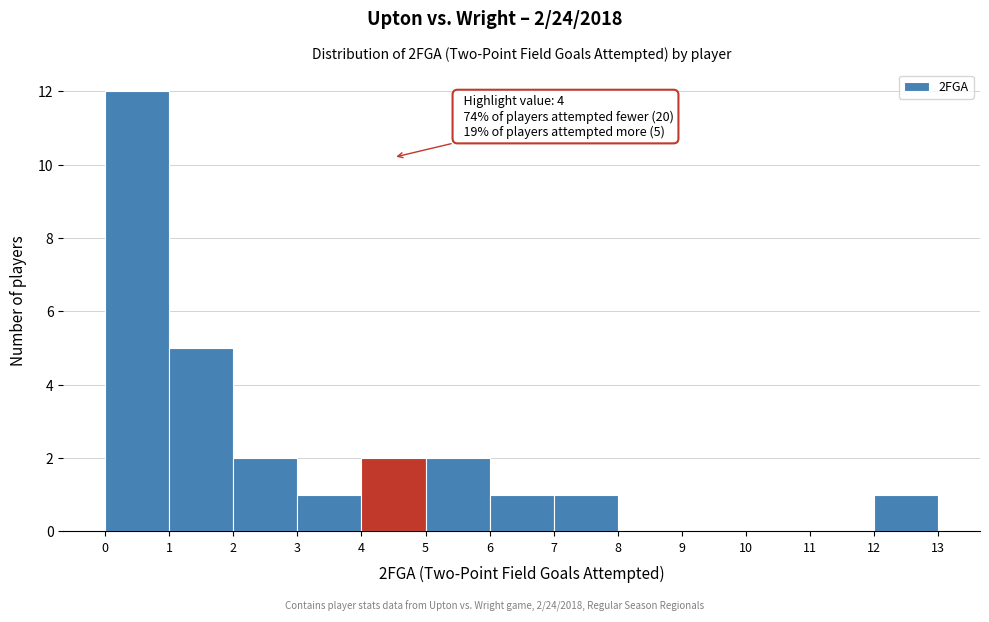

Over which range of the x-axis is the bar tallest?

0 to 1